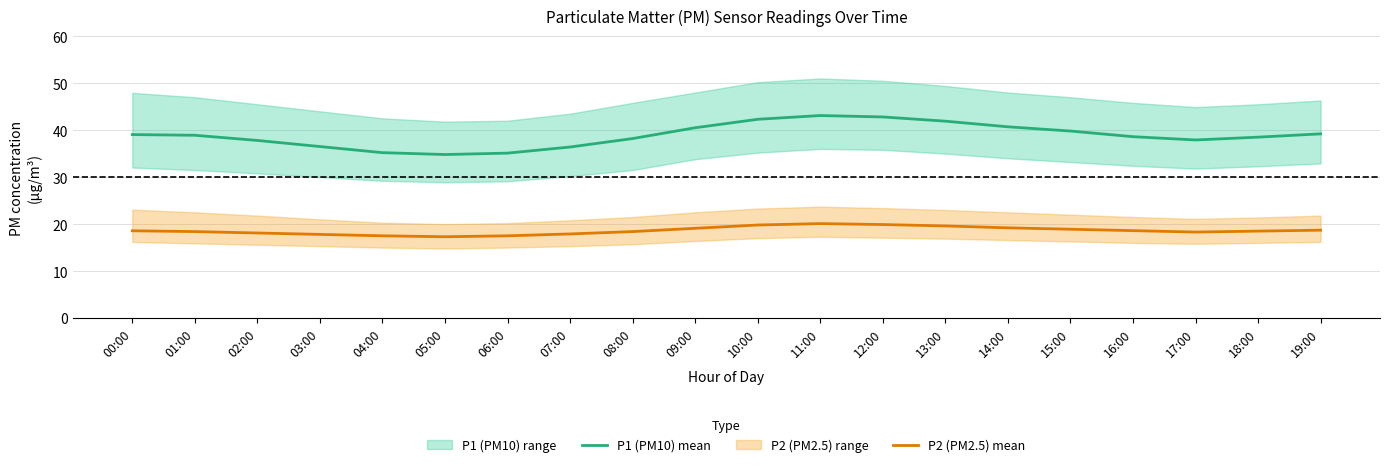

Which series has the largest total across all categories?

P1 (PM10) mean